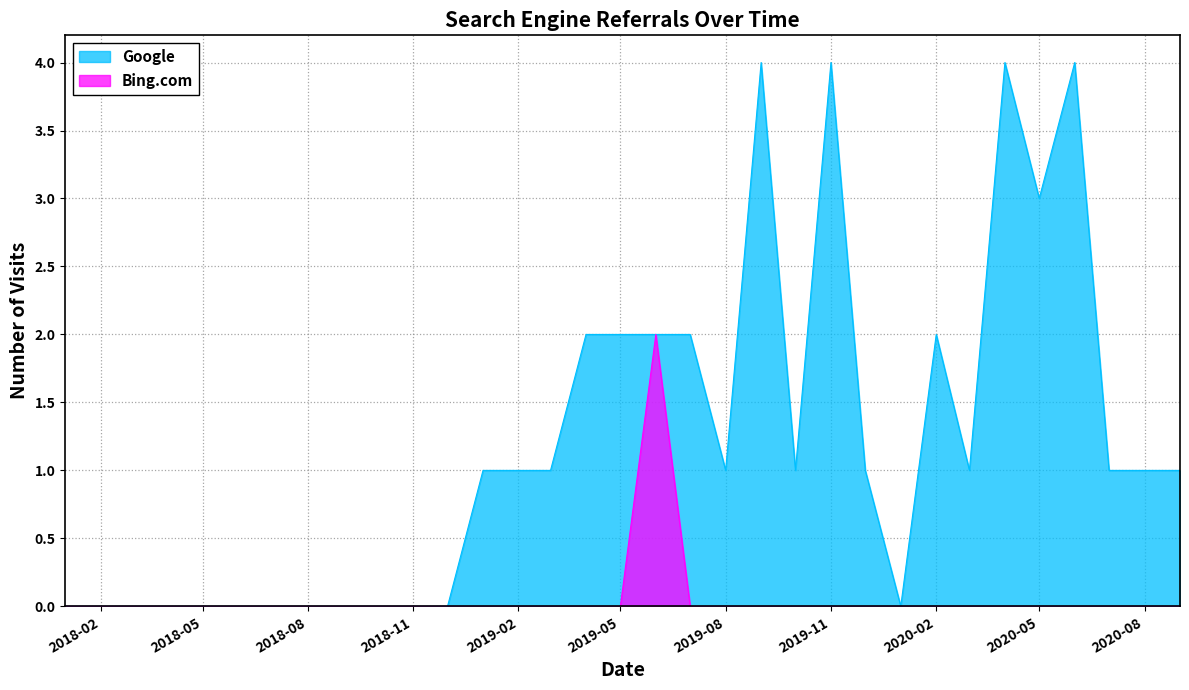

Reading left to right, what are all the values shown in this chart?

Google: 0	0	0	0	0	0	0	0	0	0	0	0	1	1	1	2	2	2	2	1	4	1	4	1	0	2	1	4	3	4	1	1	1
Bing.com: 0	0	0	0	0	0	0	0	0	0	0	0	0	0	0	0	0	2	0	0	0	0	0	0	0	0	0	0	0	0	0	0	0